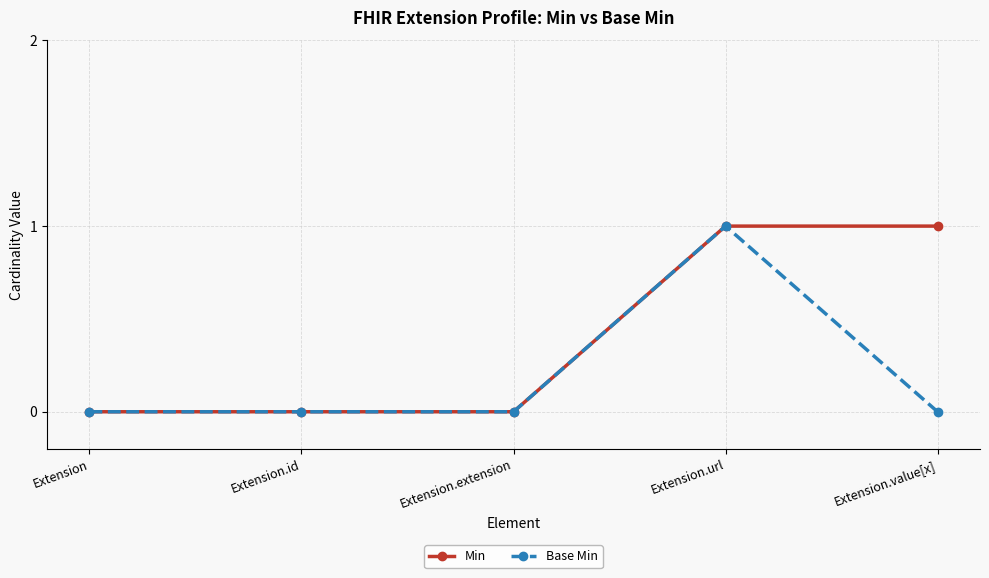

At which category is the sum across all series the highest?

Extension.url